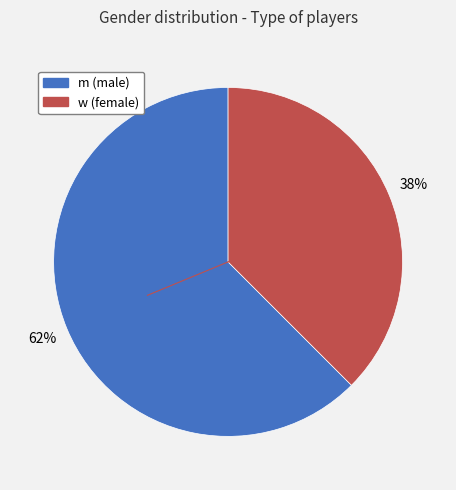

What is the ratio of the value at w to the value at m?

0.6